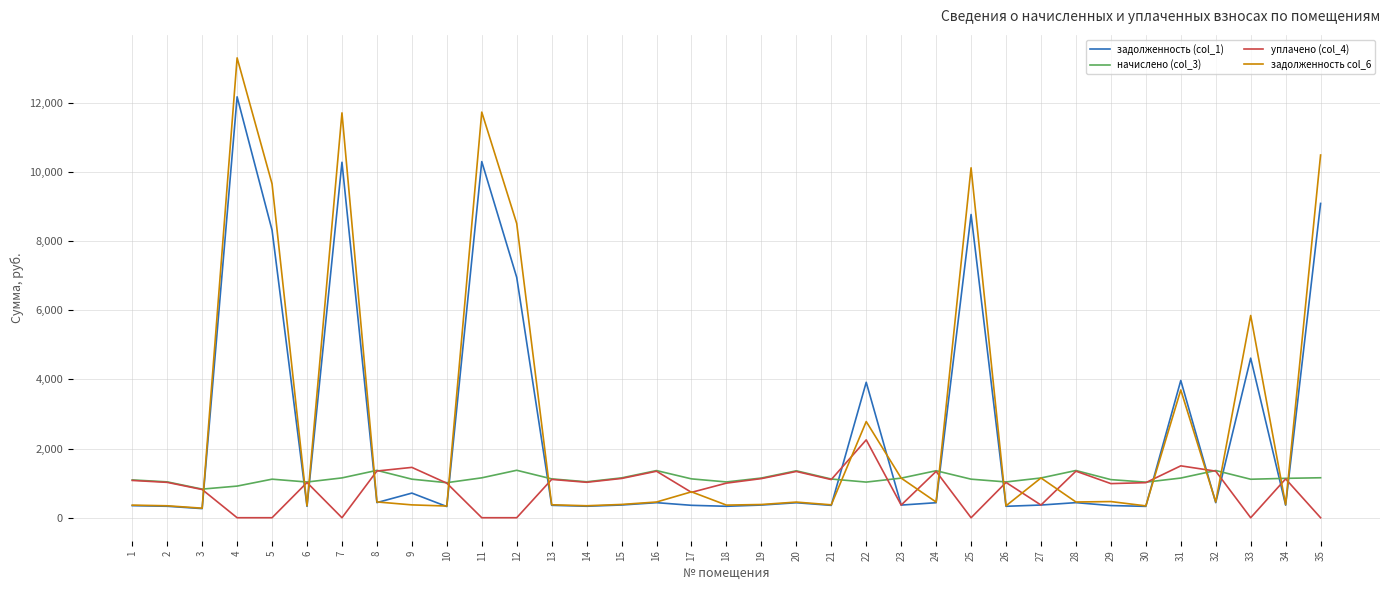

Read the начислено (col_3) value at 35.

1155.6